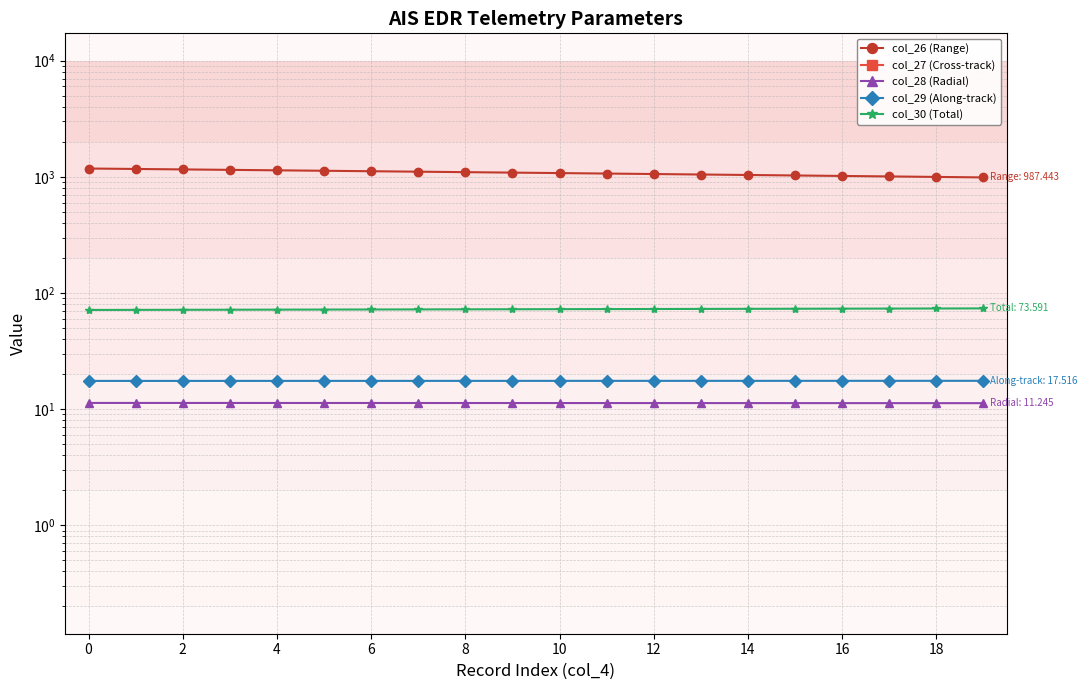

What is the value of the col_26 (Range) point at the 8th from the left?

1106.2